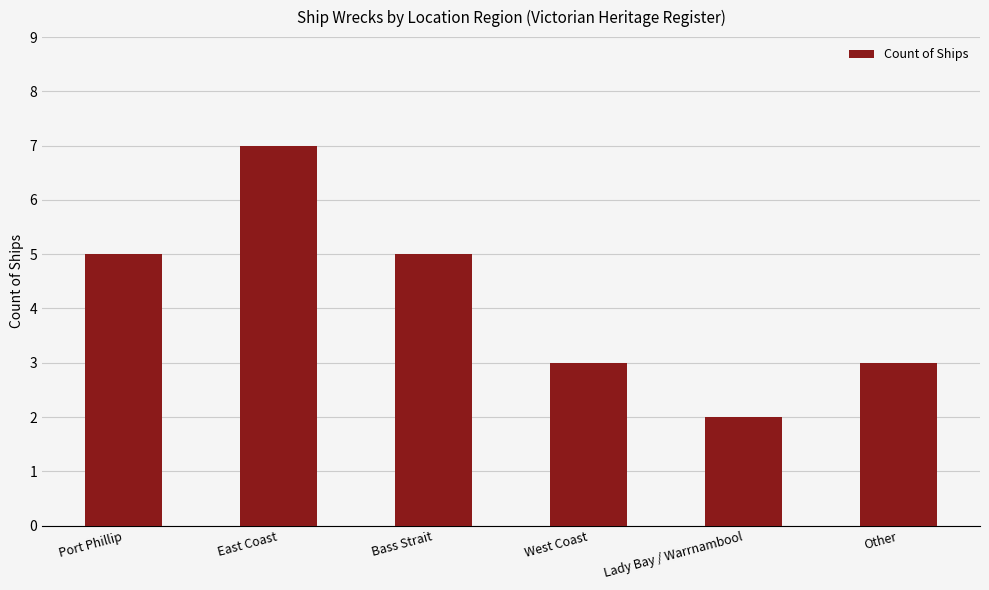

How many values are below 5?

3